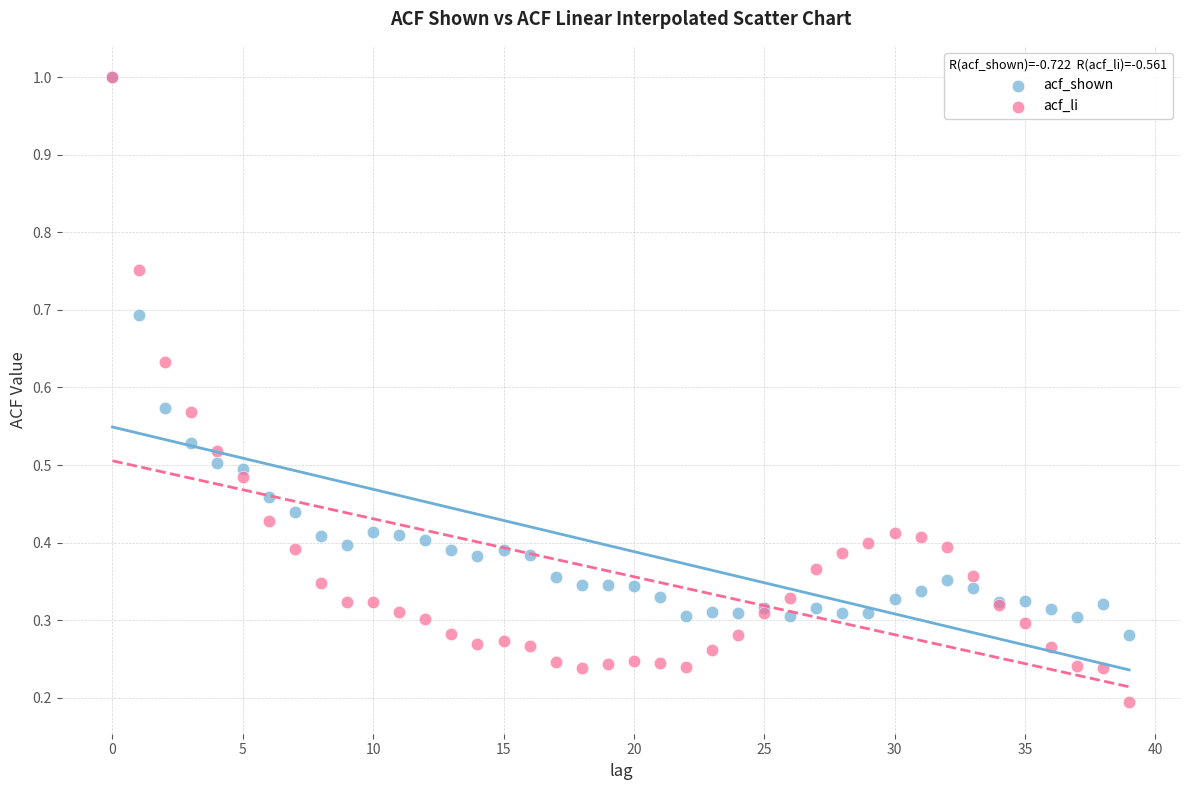

What are all the series names shown in the legend?

acf_shown, acf_li